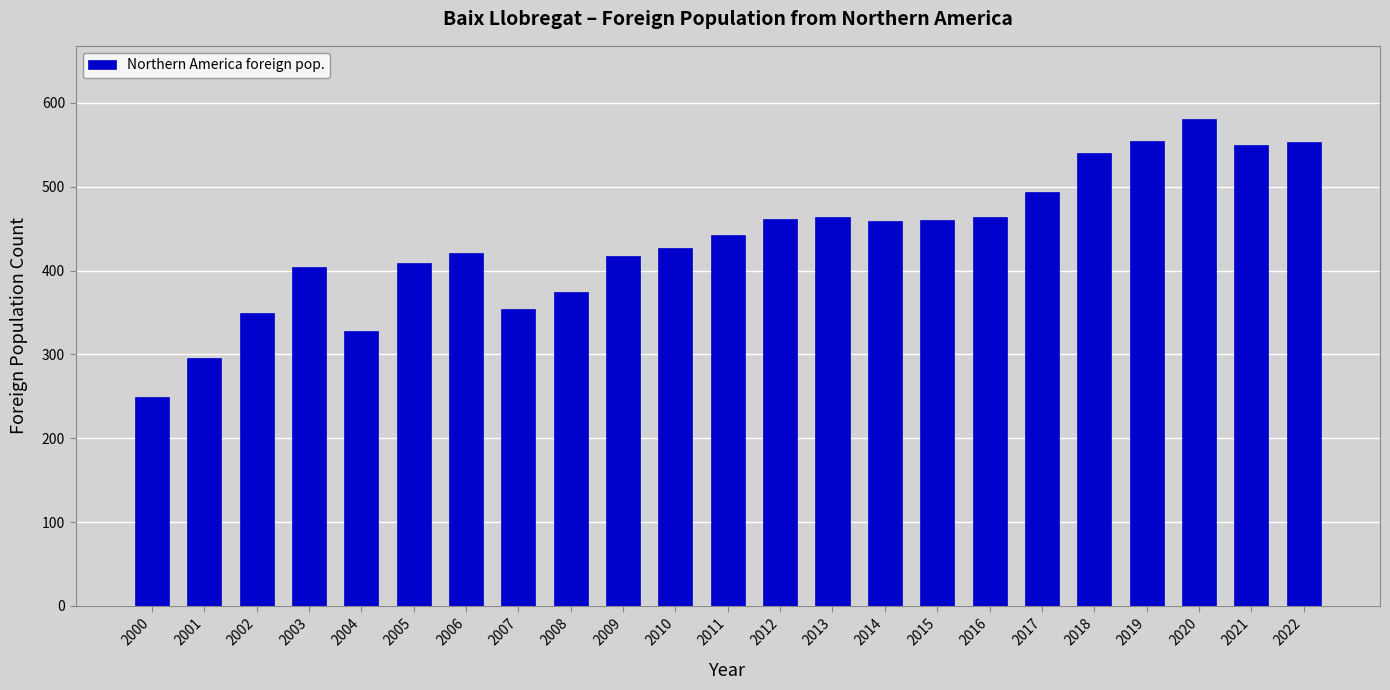

The chart shows a value of 628 at 2012. True or false?

False